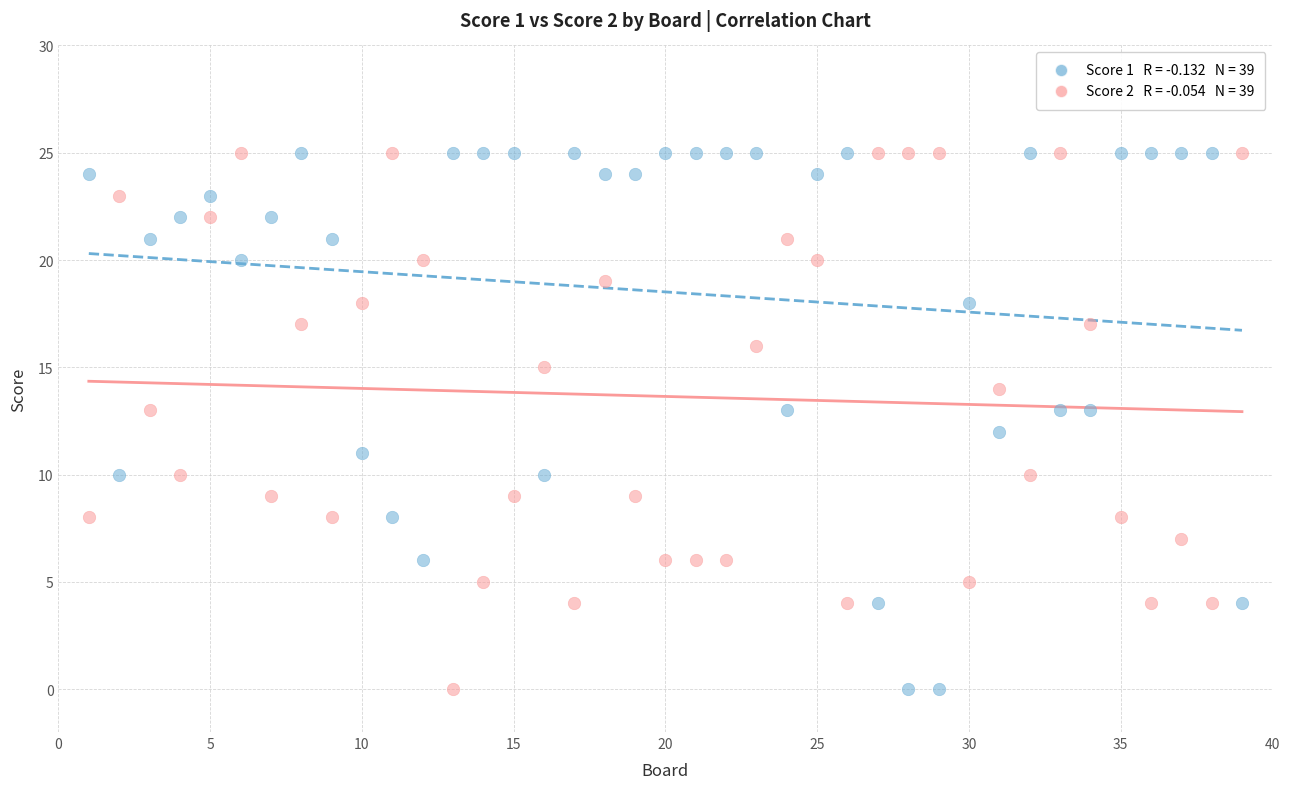

Across all data points, what is the range of X values (max minus min)?

38